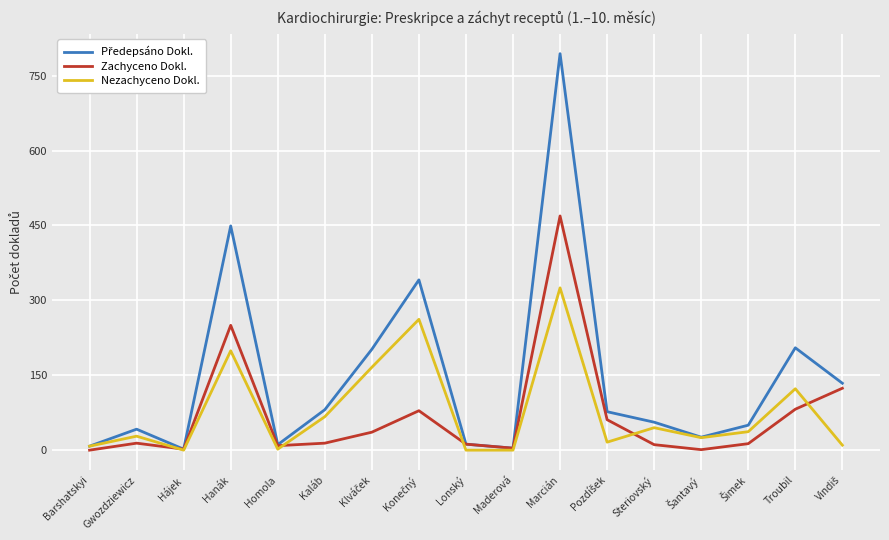

The value of Nezachyceno Dokl. at Gwozdziewicz is 28. True or false?

True